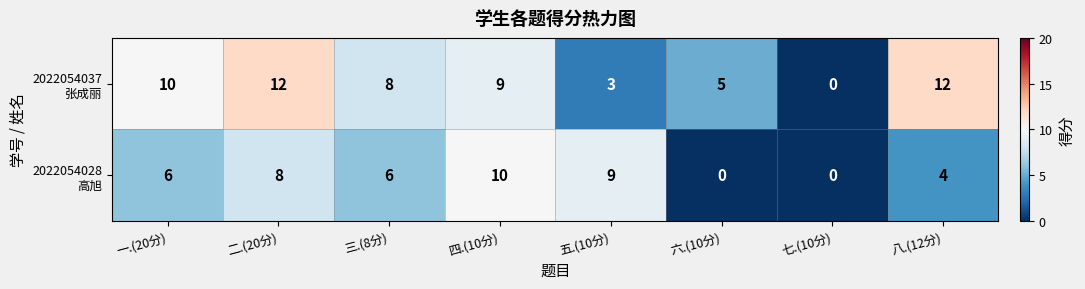

What is the difference between the highest and lowest values at 八.(12分)?

8